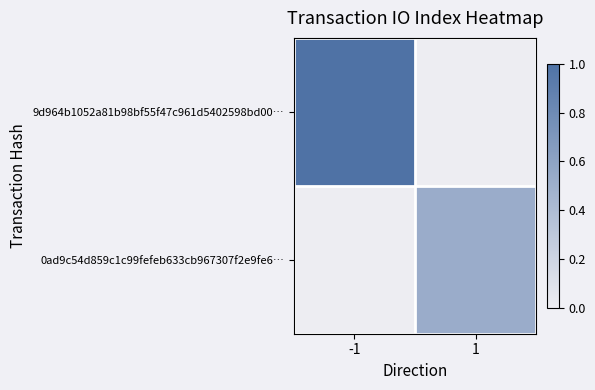

Reading left to right, list all the values displayed in this chart.

9d964b1052a81b98bf55f47c961d5402598bd00…: -1=1.0	1=0.0
0ad9c54d859c1c99fefeb633cb967307f2e9fe6…: -1=0.0	1=0.5